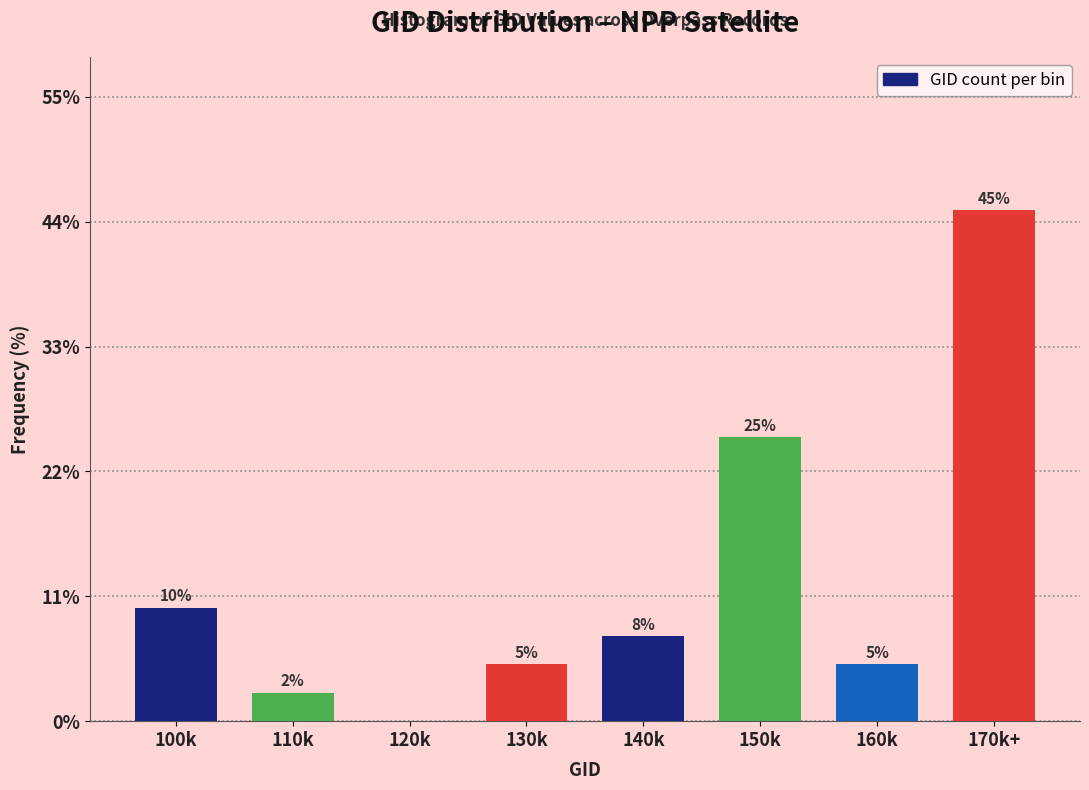

Which label corresponds to the largest value in the chart?

170k+